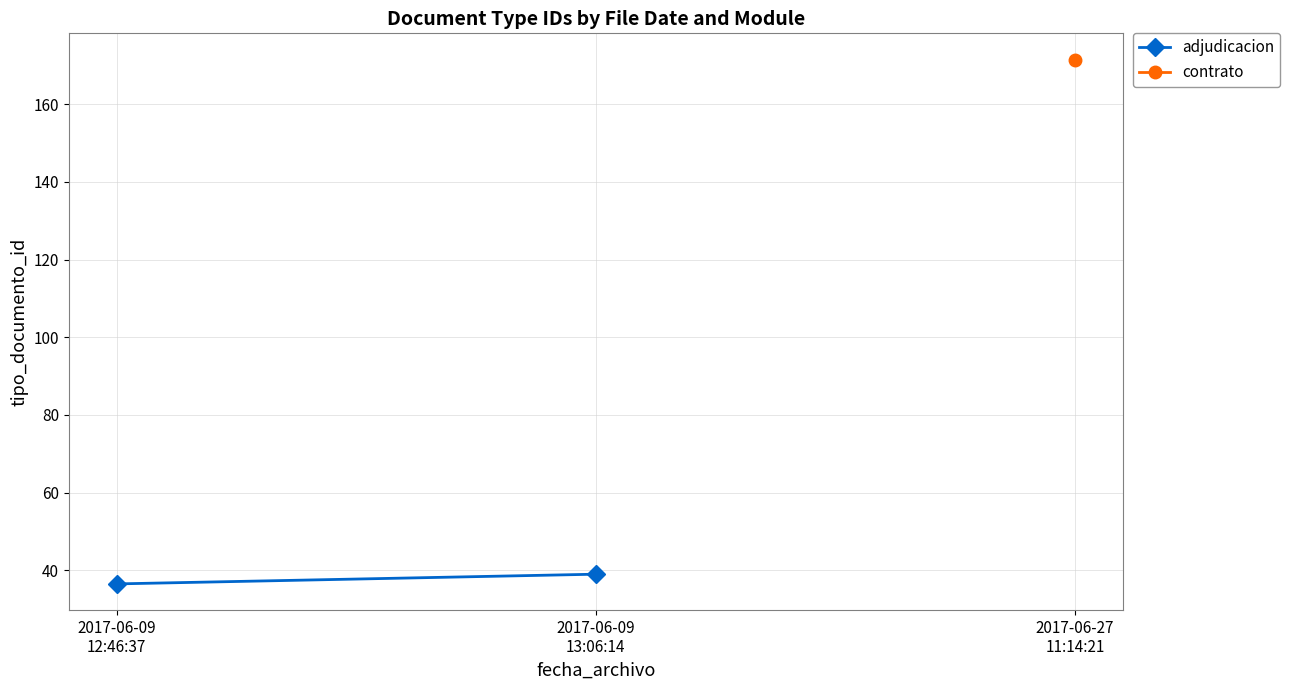

What is the value of the 2nd point from the left?

39.0